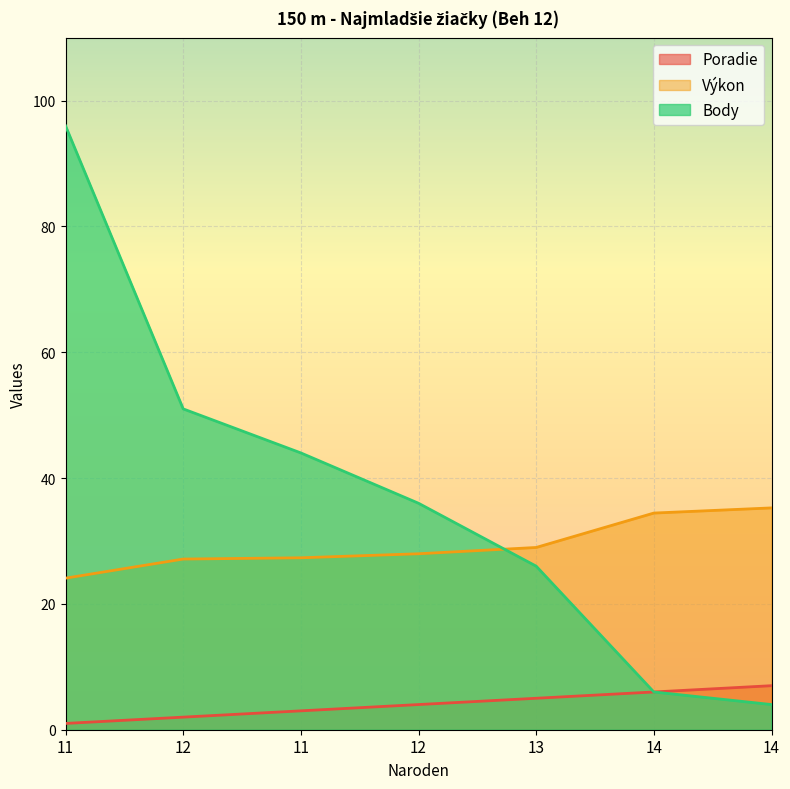

The Body series shows 36.0 at 12. True or false?

True